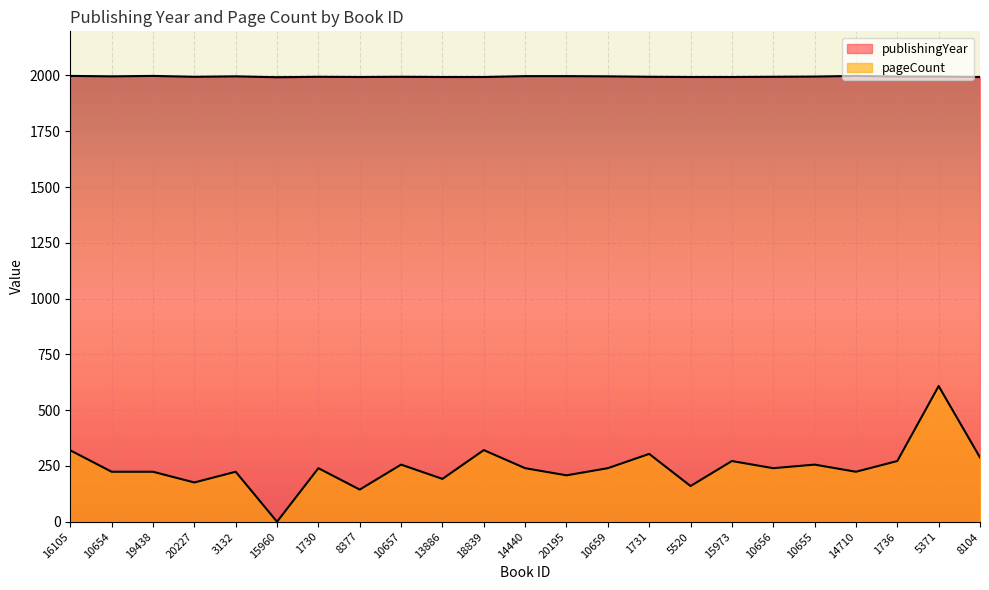

What is the difference between the highest and lowest values at 1736?

1723